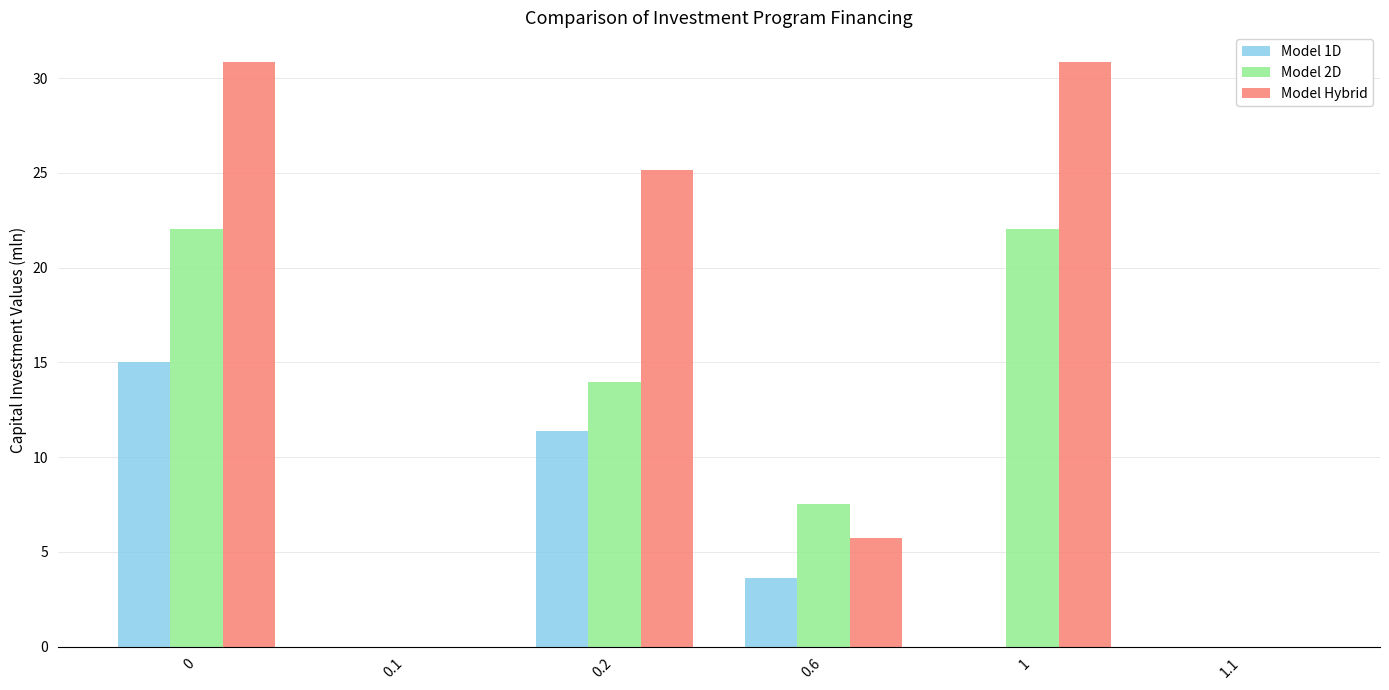

Where is Model 2D nearest to the value 11?

0.2